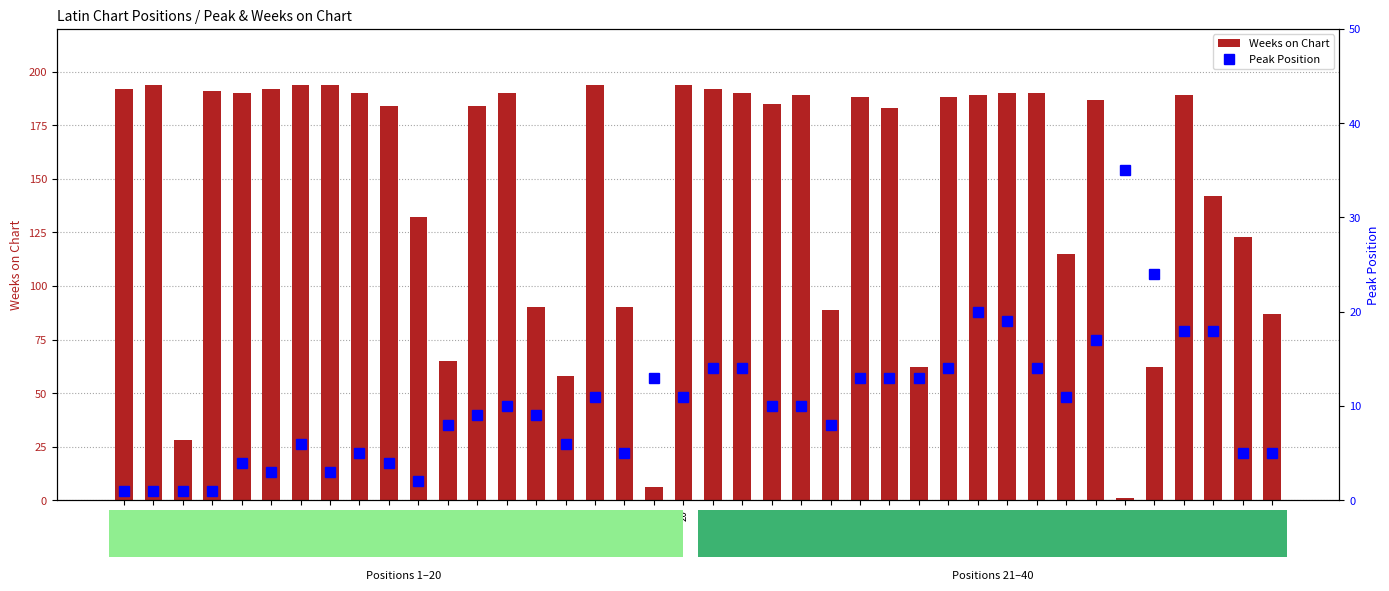

Rank the categories by Weeks on Chart value from lowest to highest.

35, 19, 3, 16, 28, 36, 12, 40, 25, 15, 18, 33, 39, 11, 38, 27, 10, 13, 23, 34, 26, 29, 24, 30, 37, 5, 9, 14, 22, 31, 32, 4, 1, 6, 21, 2, 7, 8, 17, 20